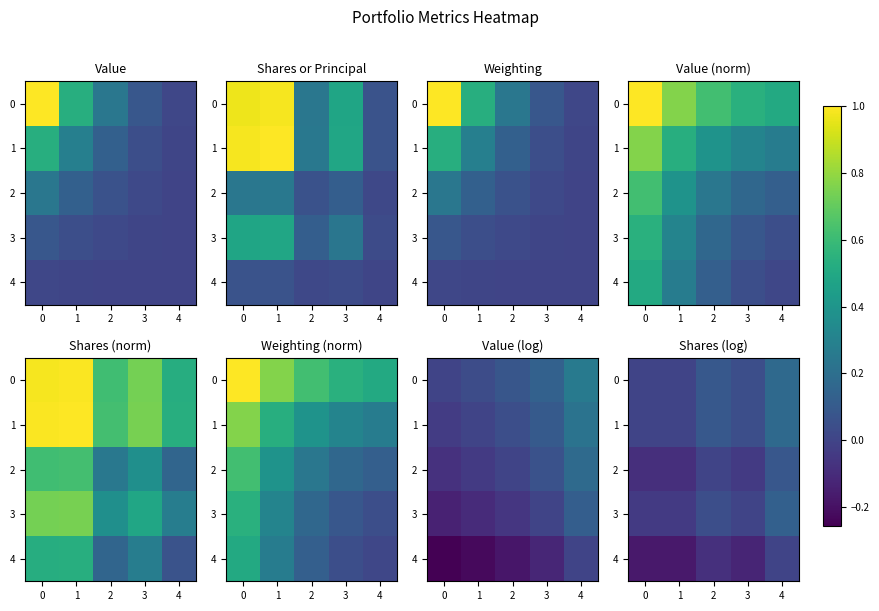

How many values in 3 are below zero?

2